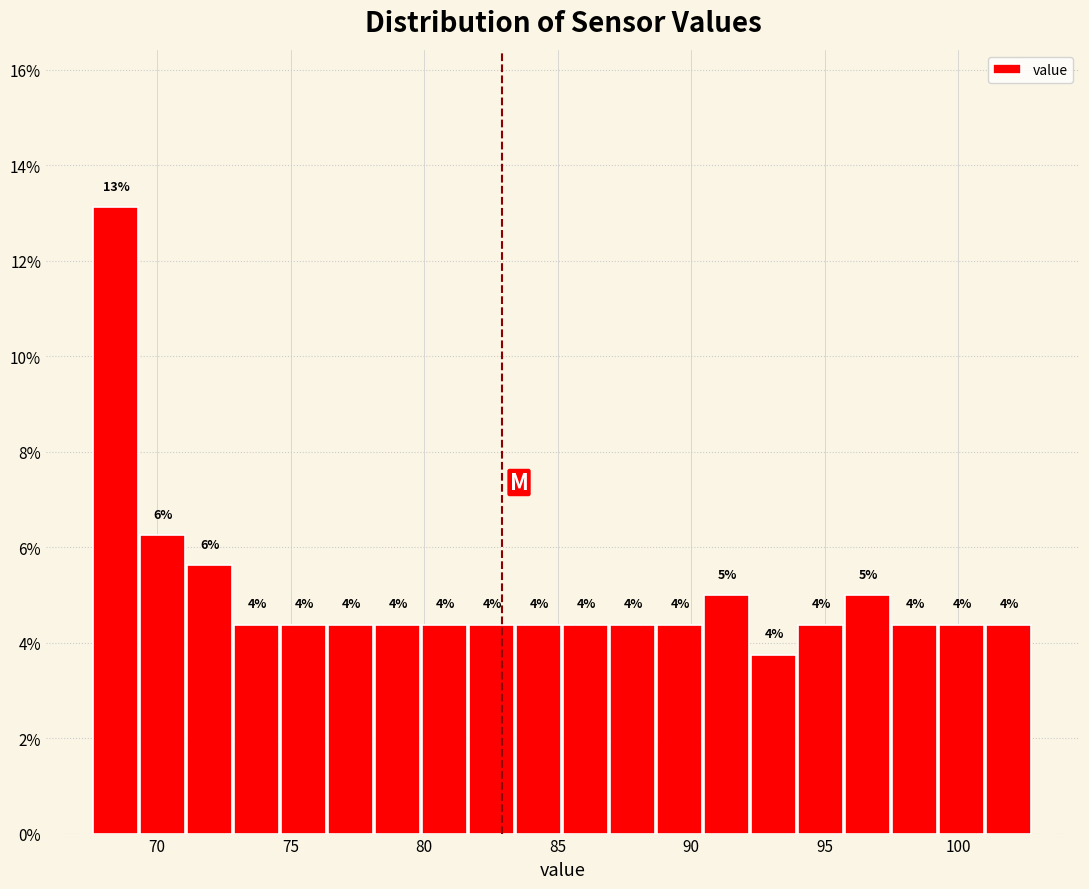

Read against the x-axis, roughly where is the centre of the tallest bar?

68.5